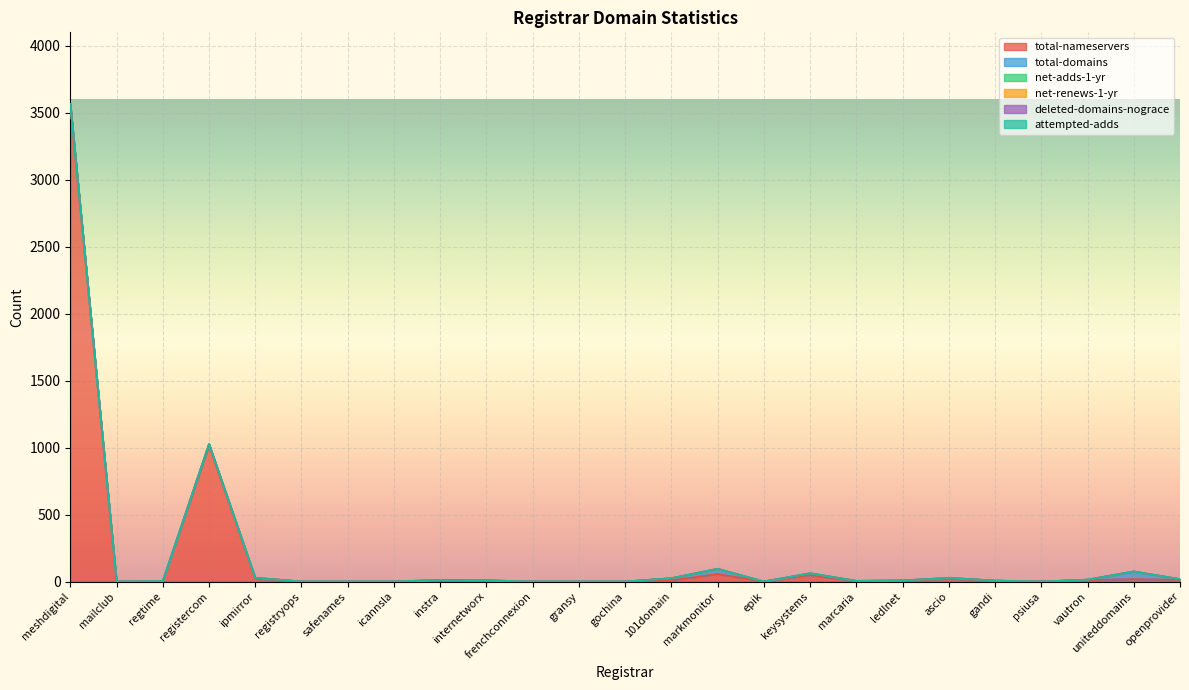

True or false: attempted-adds and net-adds-1-yr cross at least once.

False